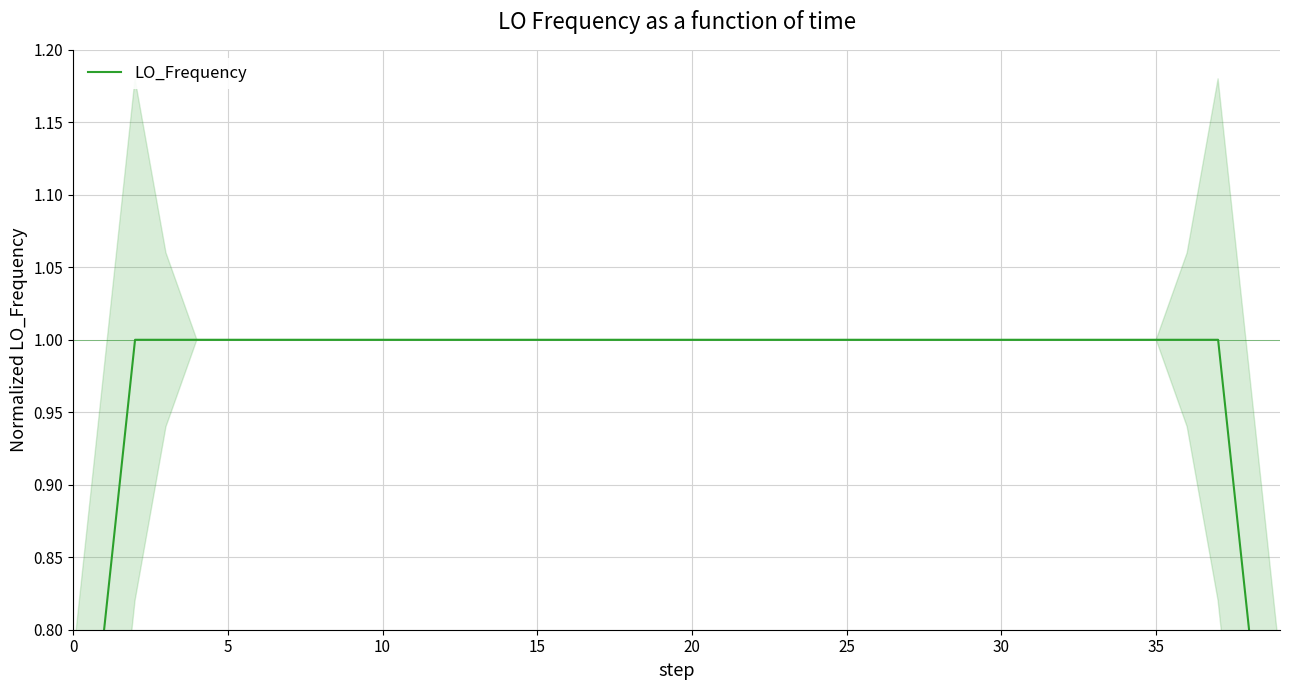

Reading right to left, list all the values displayed in this chart.

0.6	0.8	1.0	1.0	1.0	1.0	1.0	1.0	1.0	1.0	1.0	1.0	1.0	1.0	1.0	1.0	1.0	1.0	1.0	1.0	1.0	1.0	1.0	1.0	1.0	1.0	1.0	1.0	1.0	1.0	1.0	1.0	1.0	1.0	1.0	1.0	1.0	1.0	0.8	0.6